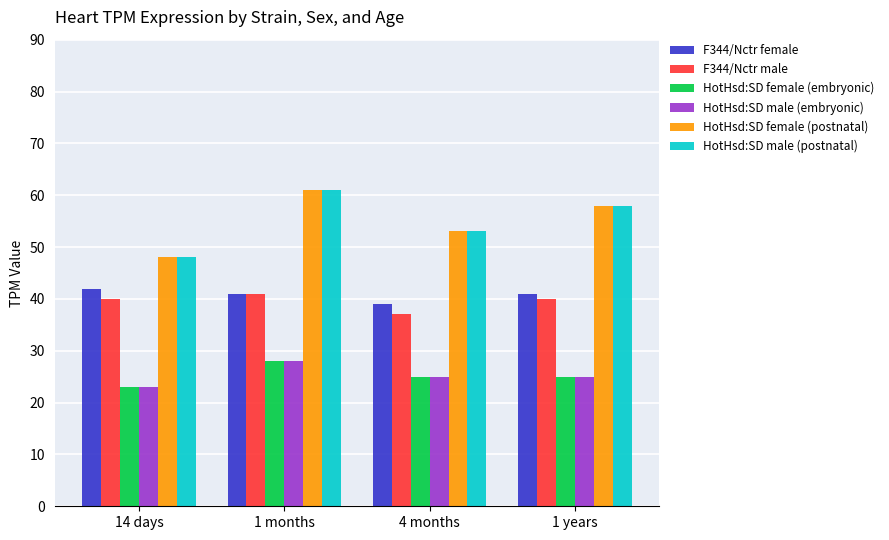

How many groups of bars are there?

4